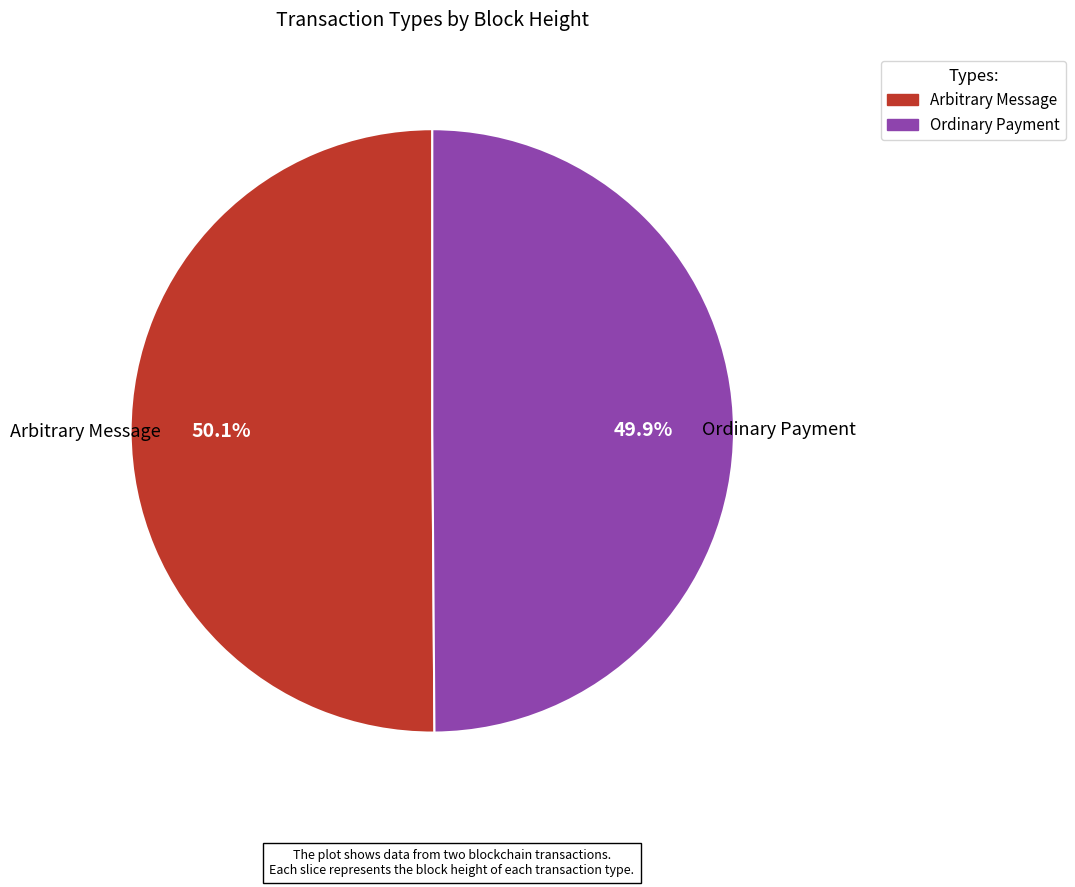

Is there any slice that represents more than half of the pie?

Yes